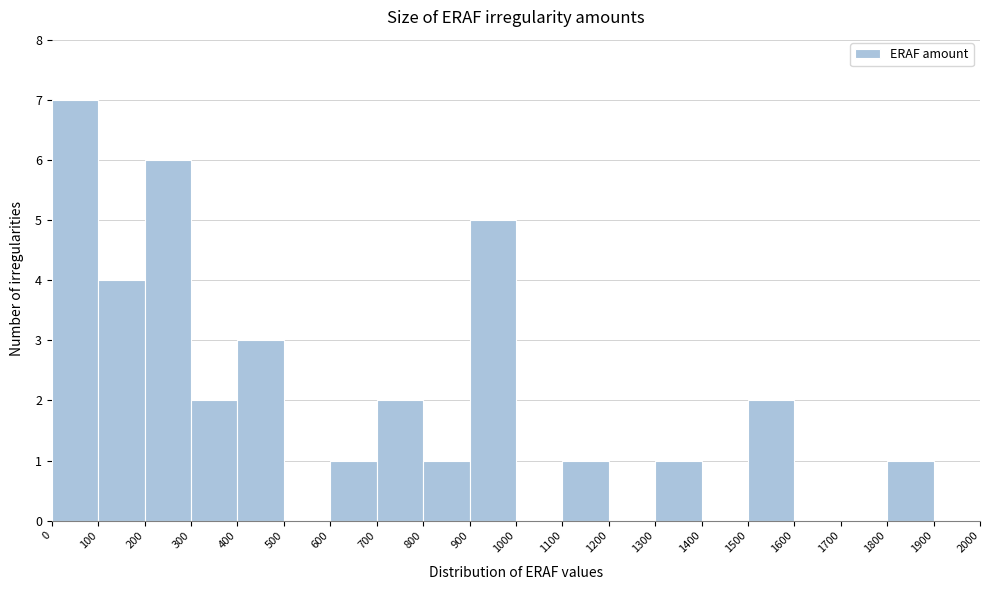

Reading left to right, list every bar in this chart as the range it spans on the x-axis followed by its height. The values are not printed on the chart, so give them approximately, as read against the axis.

0 to 100: 7
100 to 200: 4
200 to 300: 6
300 to 400: 2
400 to 500: 3
500 to 600: 0
600 to 700: 1
700 to 800: 2
800 to 900: 1
900 to 1000: 5
1000 to 1100: 0
1100 to 1200: 1
1200 to 1300: 0
1300 to 1400: 1
1400 to 1500: 0
1500 to 1600: 2
1600 to 1700: 0
1700 to 1800: 0
1800 to 1900: 1
1900 to 2000: 0